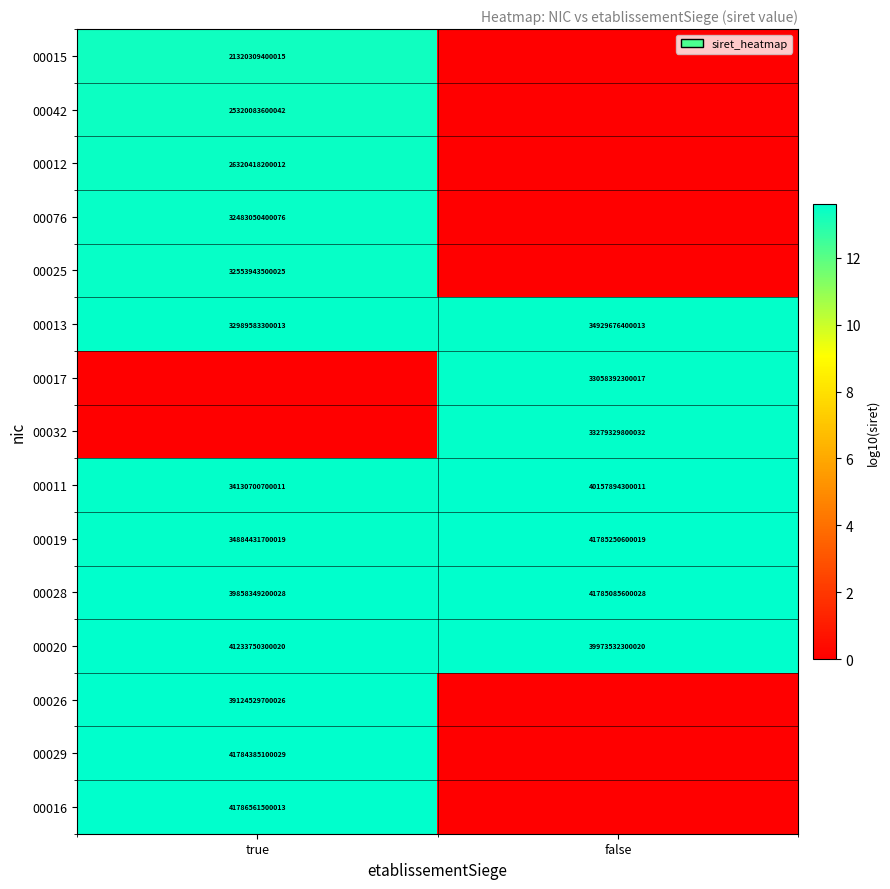

At which label does 00020 reach its peak?

true